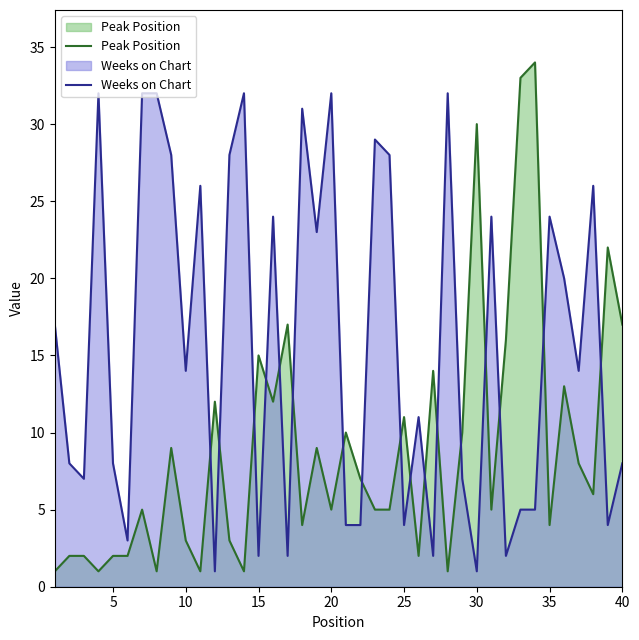

Does the chart display data point markers on the line(s)?

No